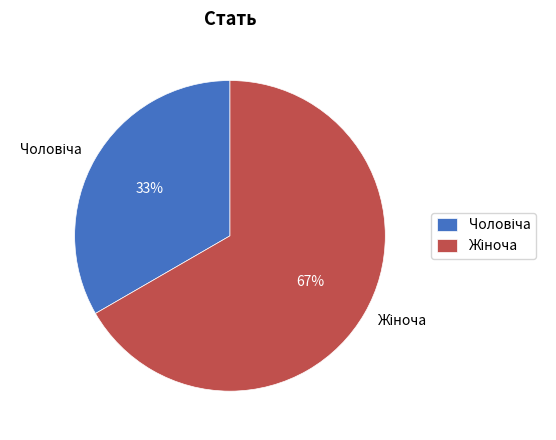

Is there any slice that represents more than half of the pie?

Yes